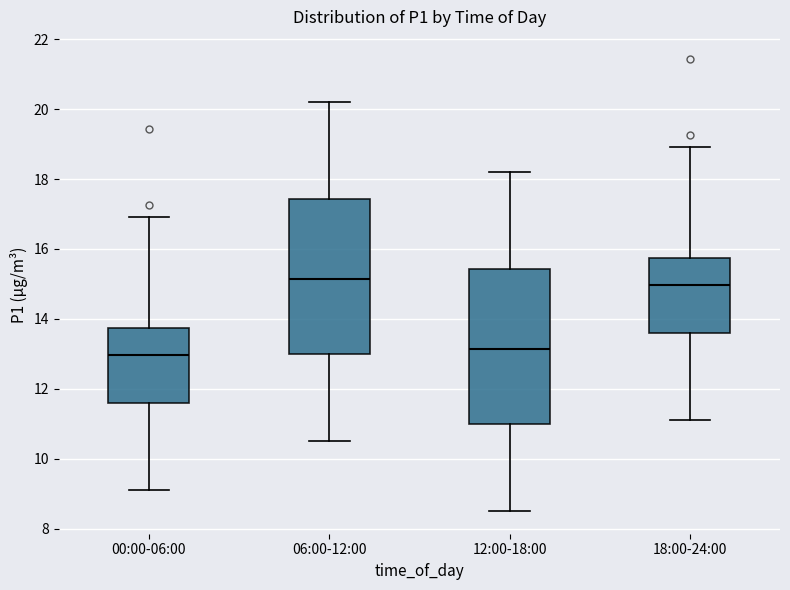

Reading left to right, read every box against the y-axis: the position of its median line, the range the box covers, and the ends of its whiskers. The values are not printed on the chart, so give them approximately, as read against the axis.

00:00-06:00: median 13.0, box 11.6 to 13.8, whiskers 9.2 to 17.0
06:00-12:00: median 15.2, box 13.0 to 17.4, whiskers 10.6 to 20.2
12:00-18:00: median 13.2, box 11.0 to 15.4, whiskers 8.6 to 18.2
18:00-24:00: median 15.0, box 13.6 to 15.8, whiskers 11.2 to 19.0